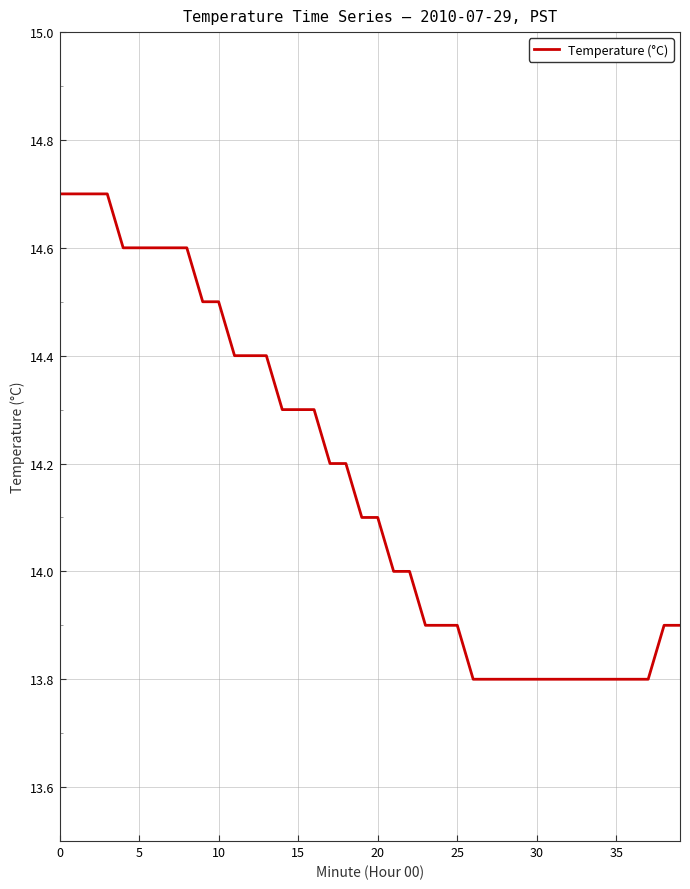

What is the minimum value shown in the chart?

13.8